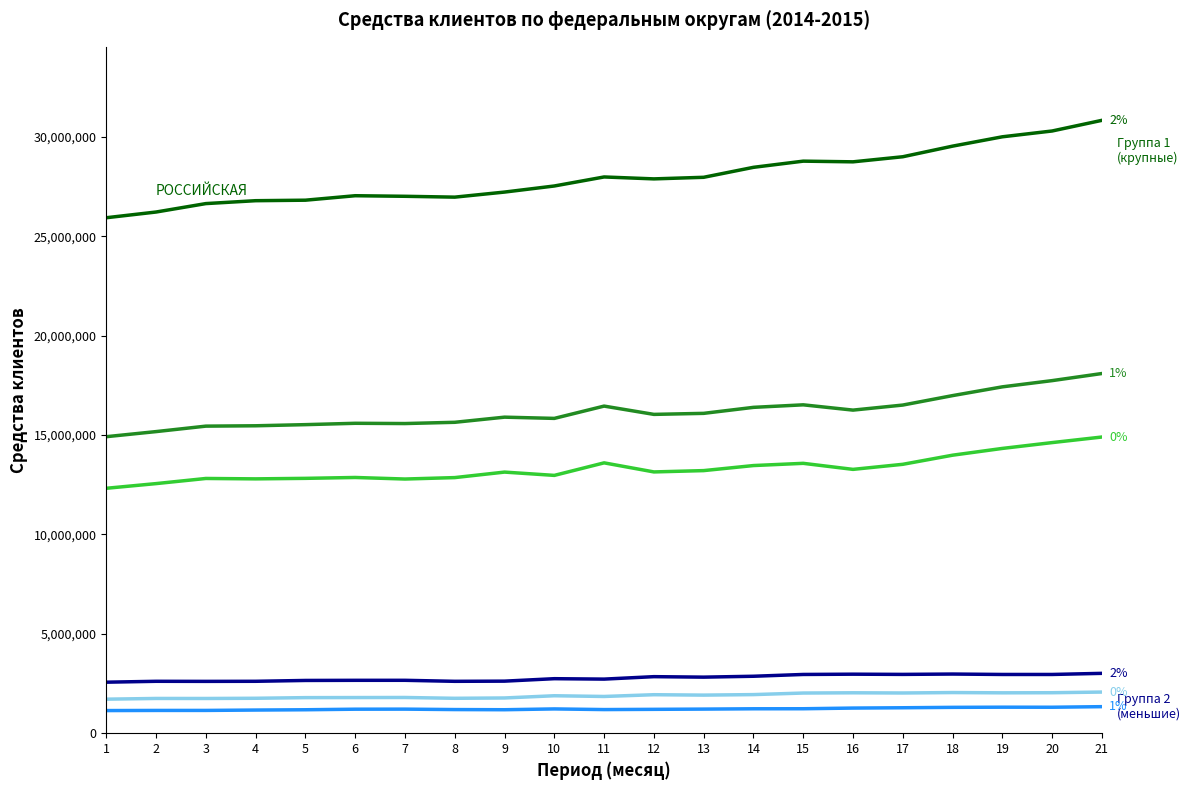

What is the total value across all series at 9?

61818748